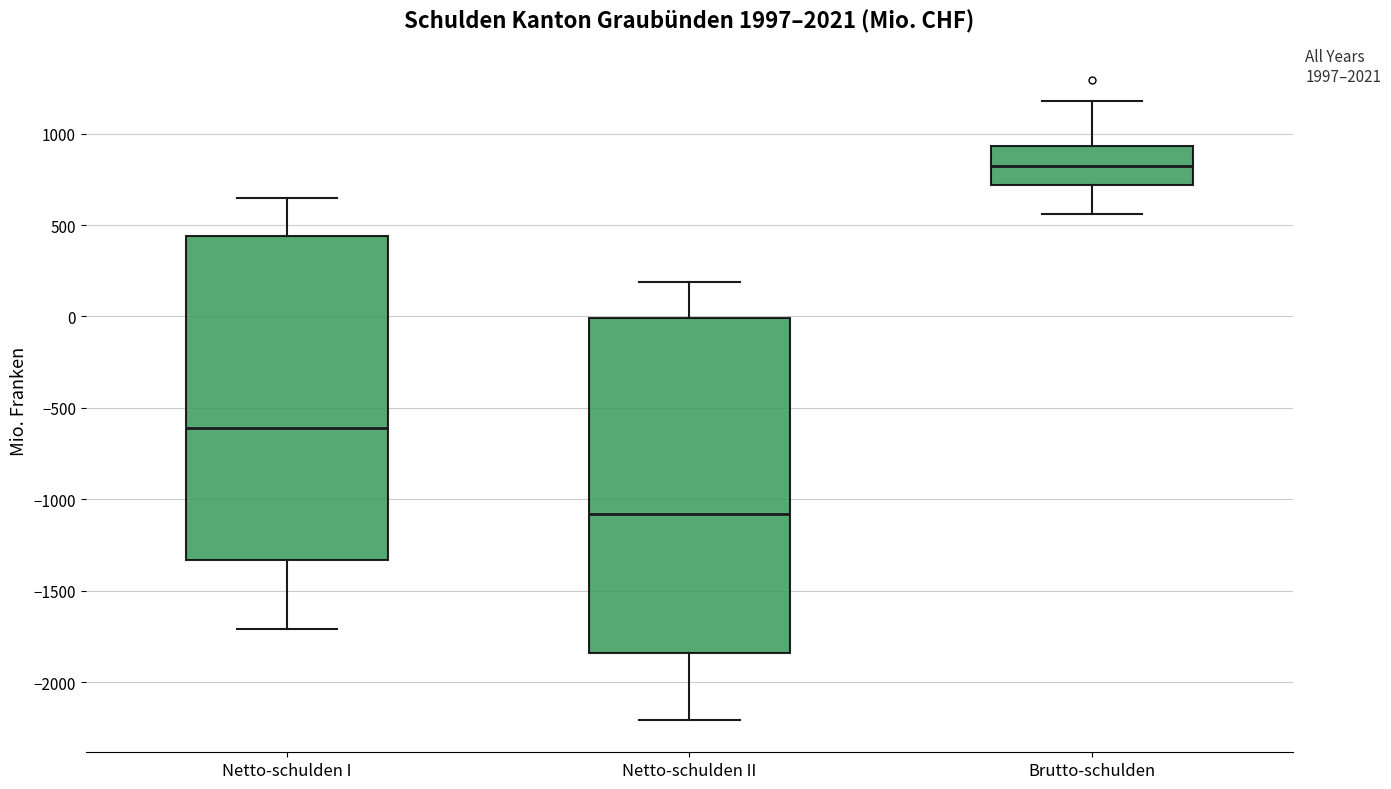

Which box's median line is the highest?

Brutto-schulden